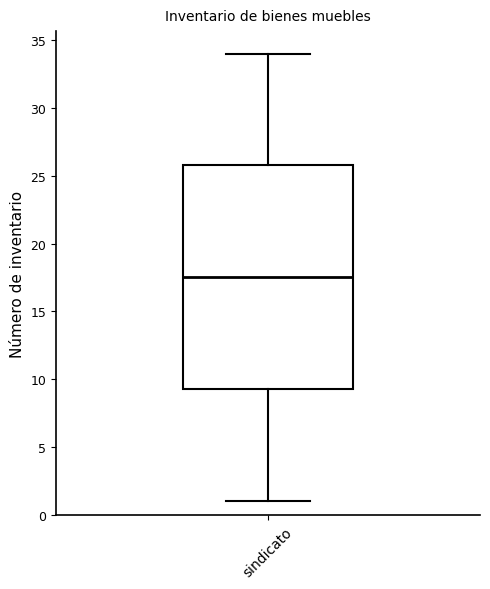

Transcribe this box plot: give where the median line is, the range the box spans, and where the two whiskers end, as read against the y-axis. The values are not printed on the chart, so give them approximately, as read against the axis.

median 17.5, box 9.5 to 26.0, whiskers 1.0 to 34.0